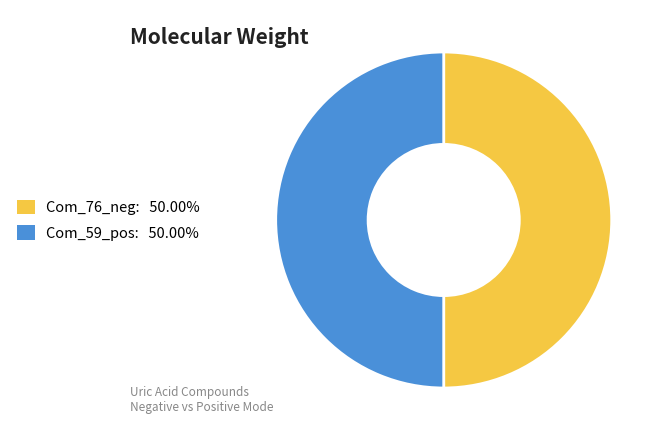

What is the ratio of the value at Com_59_pos to the value at Com_76_neg?

1.0